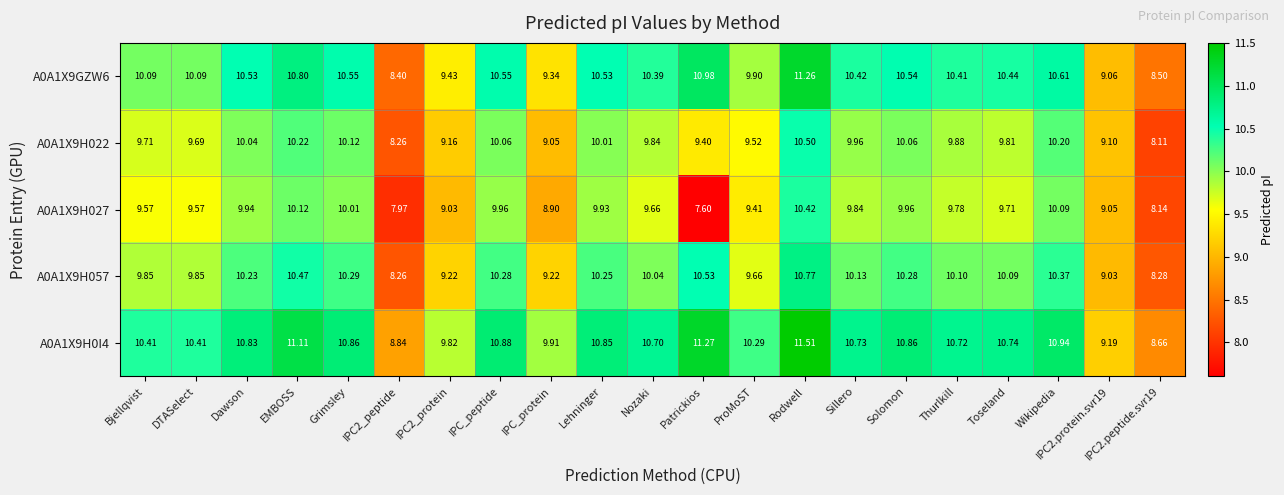

At which category is the sum across all series the highest?

Rodwell